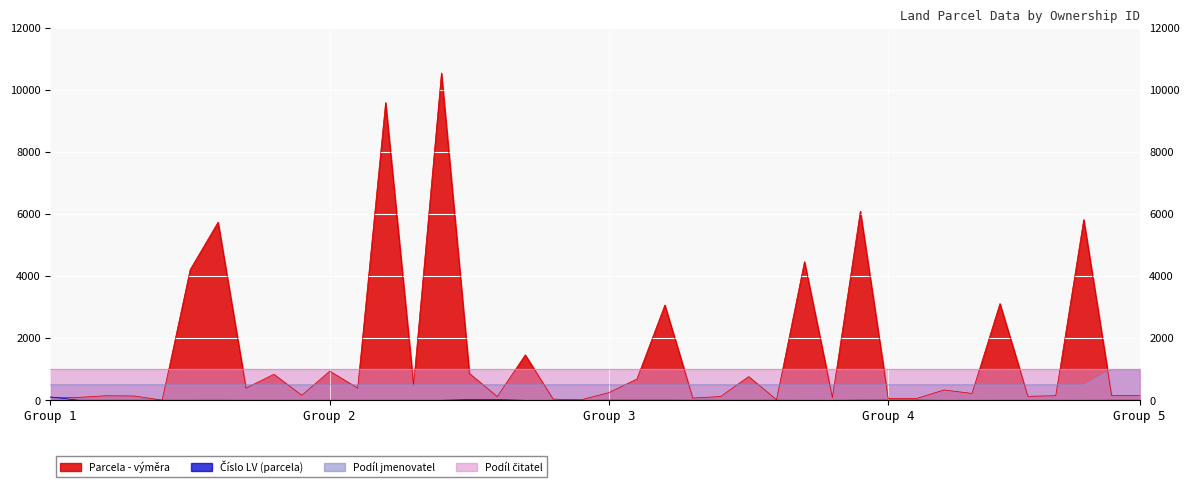

Which series has the widest spread of values?

Parcela - výměra